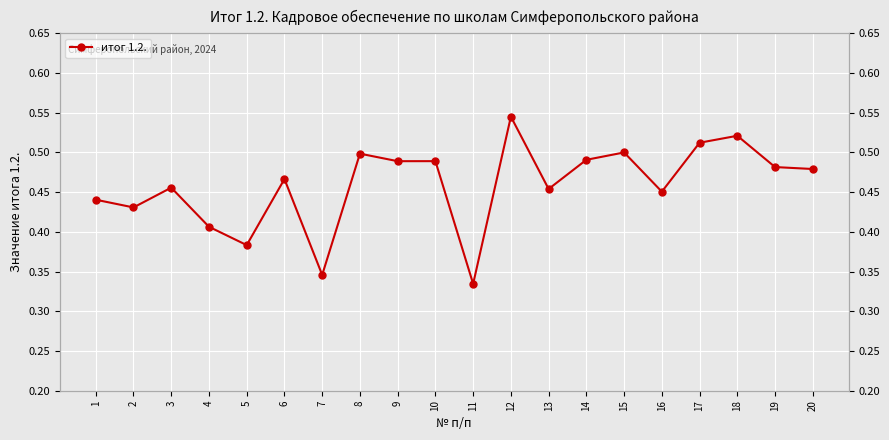

How many points are lower than both their immediate neighbors (excluding endpoints)?

7